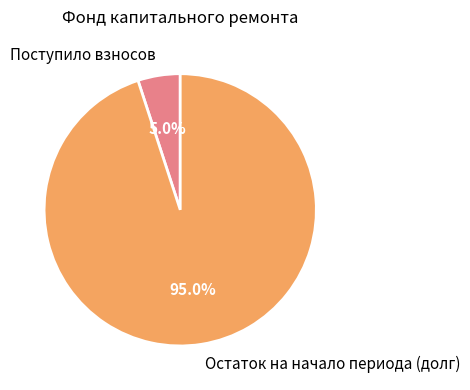

What percentage is NOT represented by Поступило взносов?

95.0%